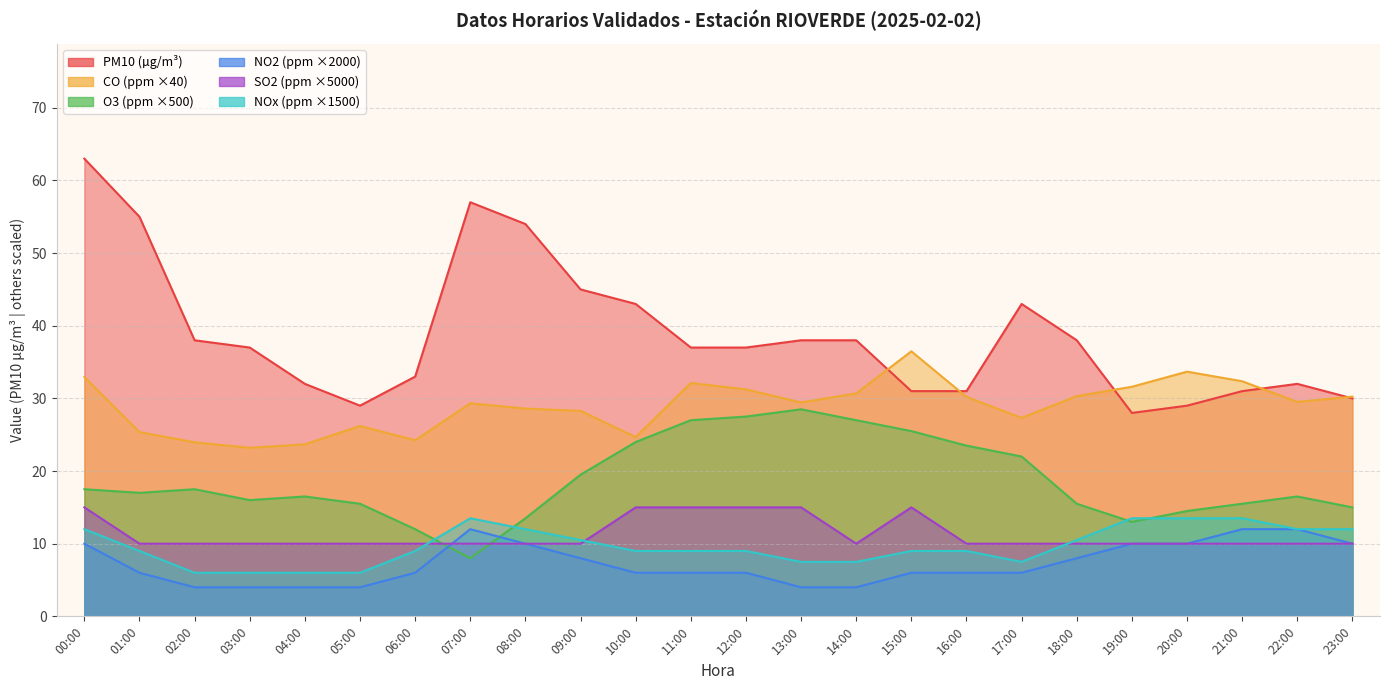

What is the label of the 11th point from the left?

10:00